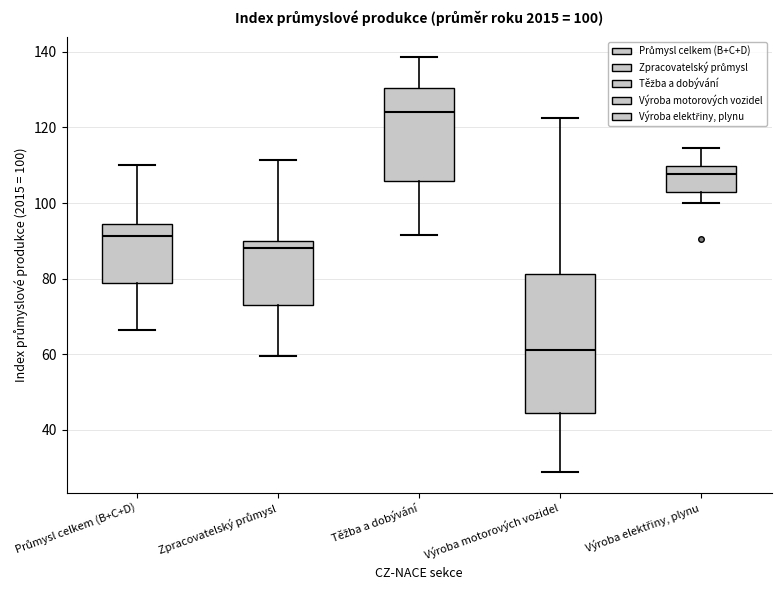

Which box is the tallest, from its lower edge to its upper edge?

Výroba motorových vozidel